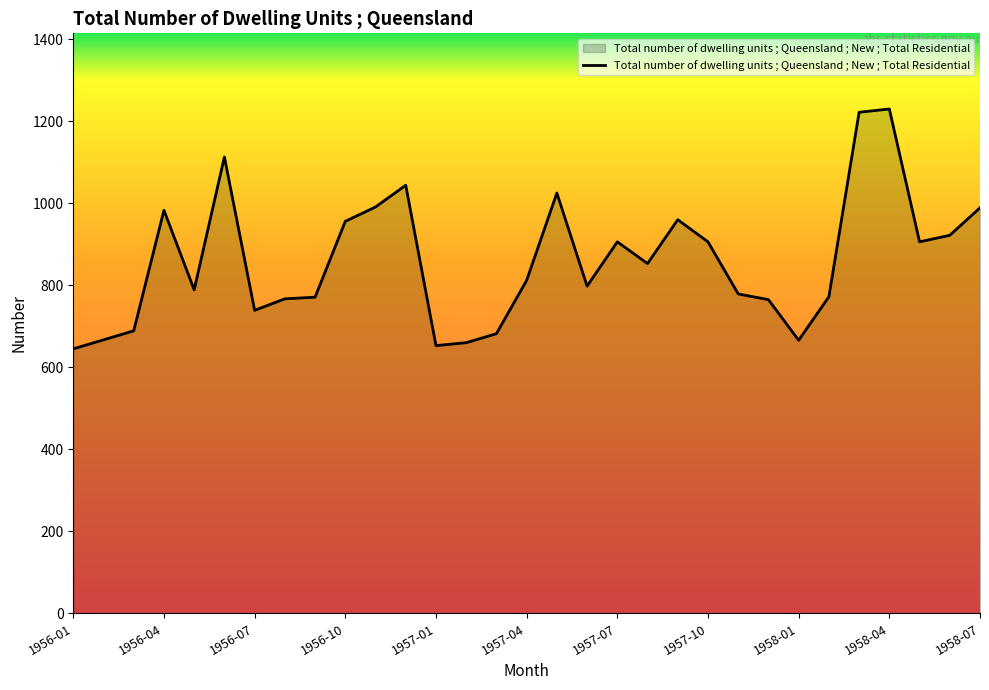

True or false: the data has more than 0 interior local peaks.

True